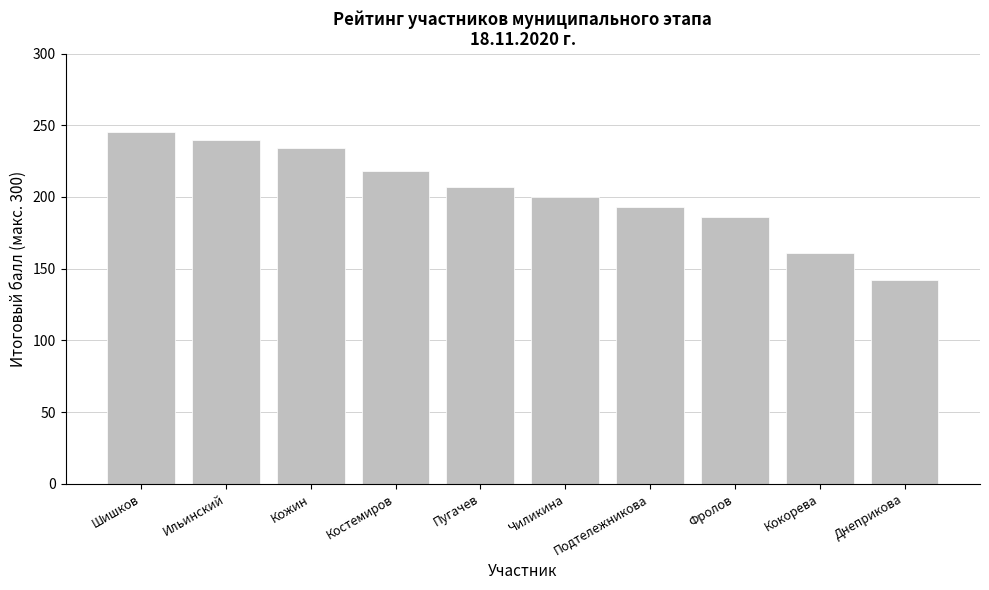

List the labels in order of value, largest first.

Шишков, Ильинский, Кожин, Костемиров, Пугачев, Чиликина, Подтележникова, Фролов, Кокорева, Днеприкова